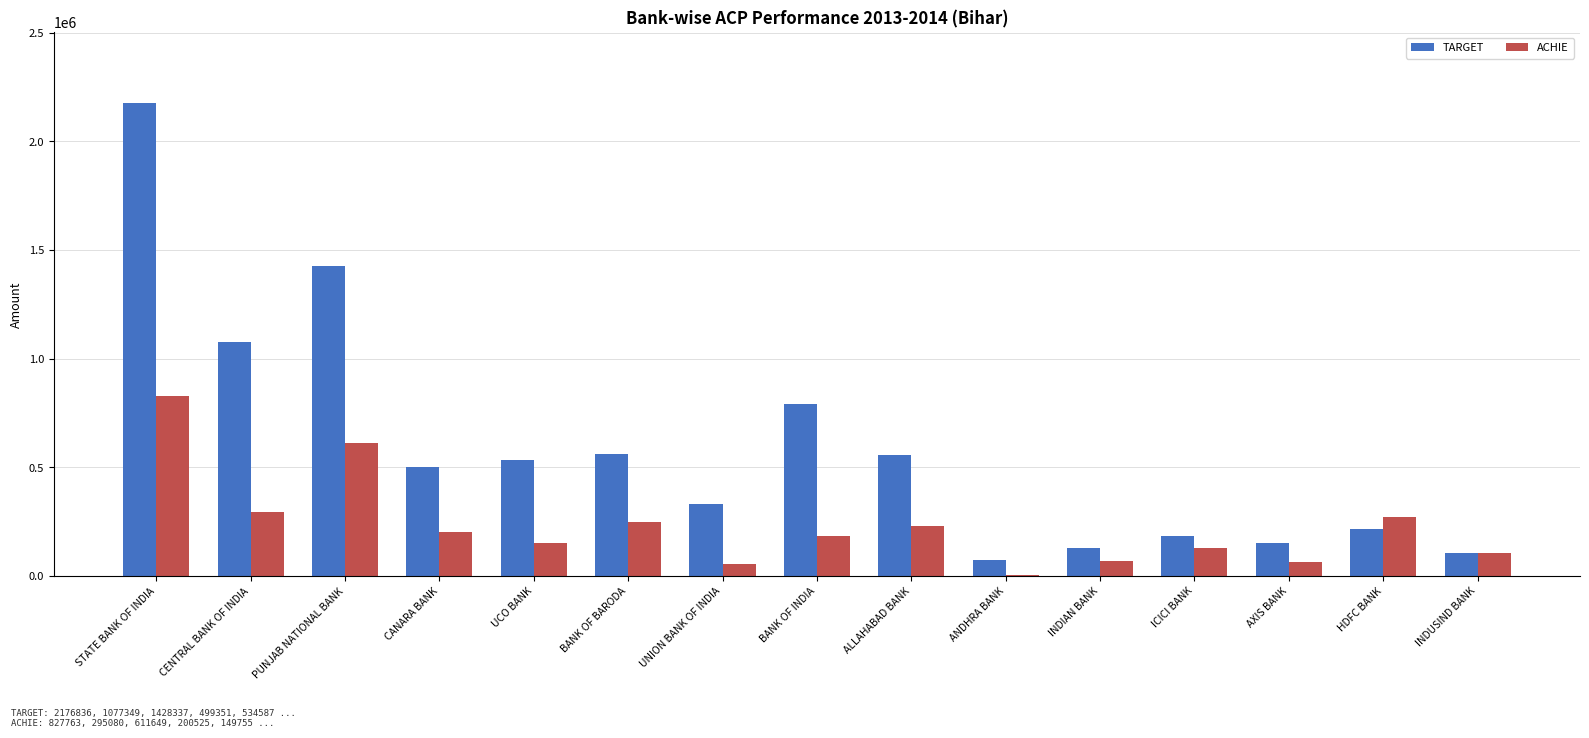

What is the sum of all ACHIE values?

3437059